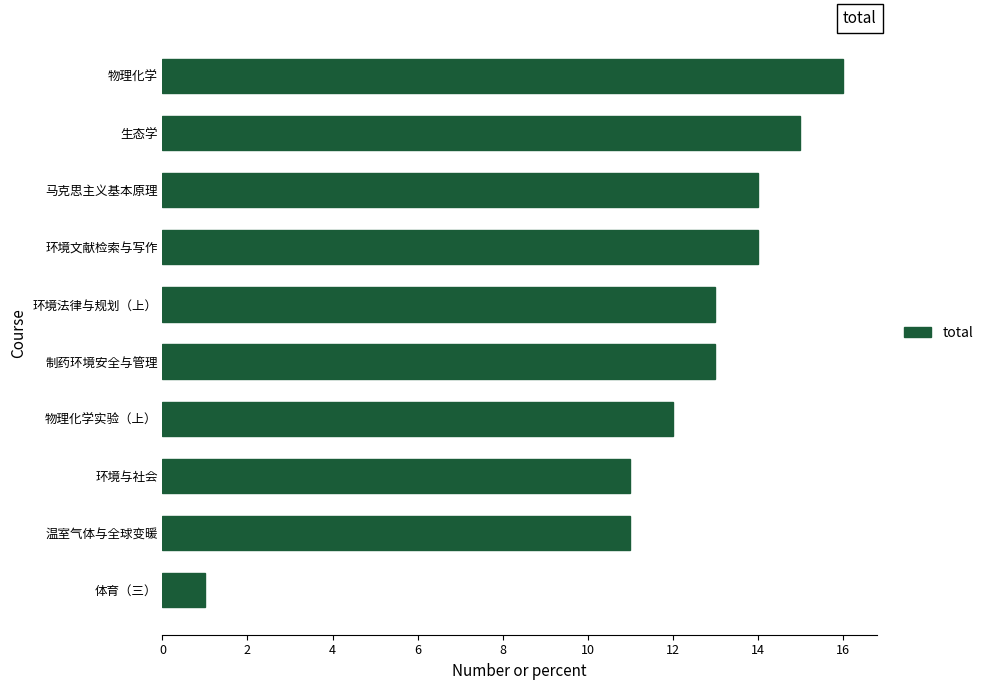

What is the ratio of the value at 生态学 to the value at 马克思主义基本原理?

1.1